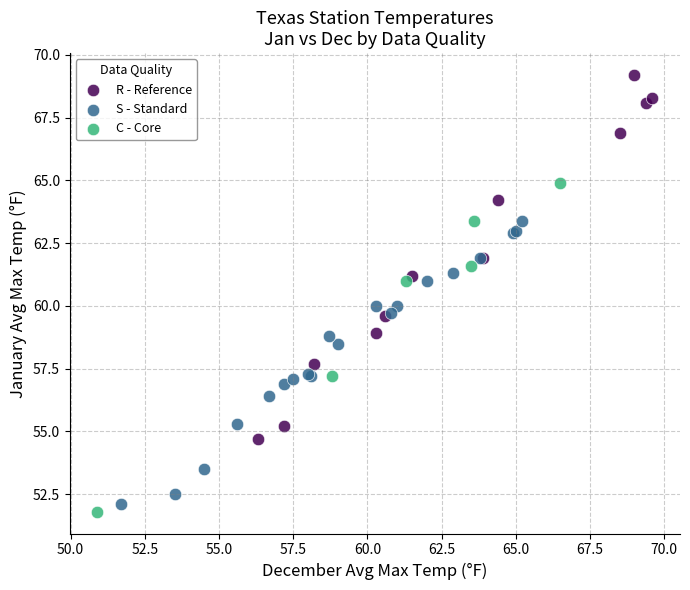

Which series contains the highest Y value?

R - Reference